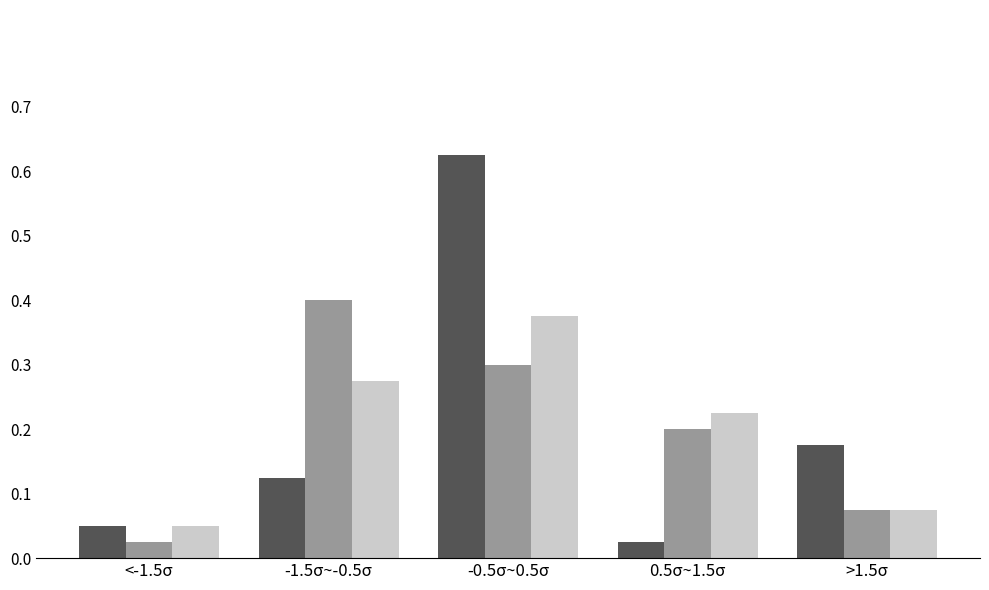

Which label corresponds to the largest value in the chart?

-0.5σ~0.5σ